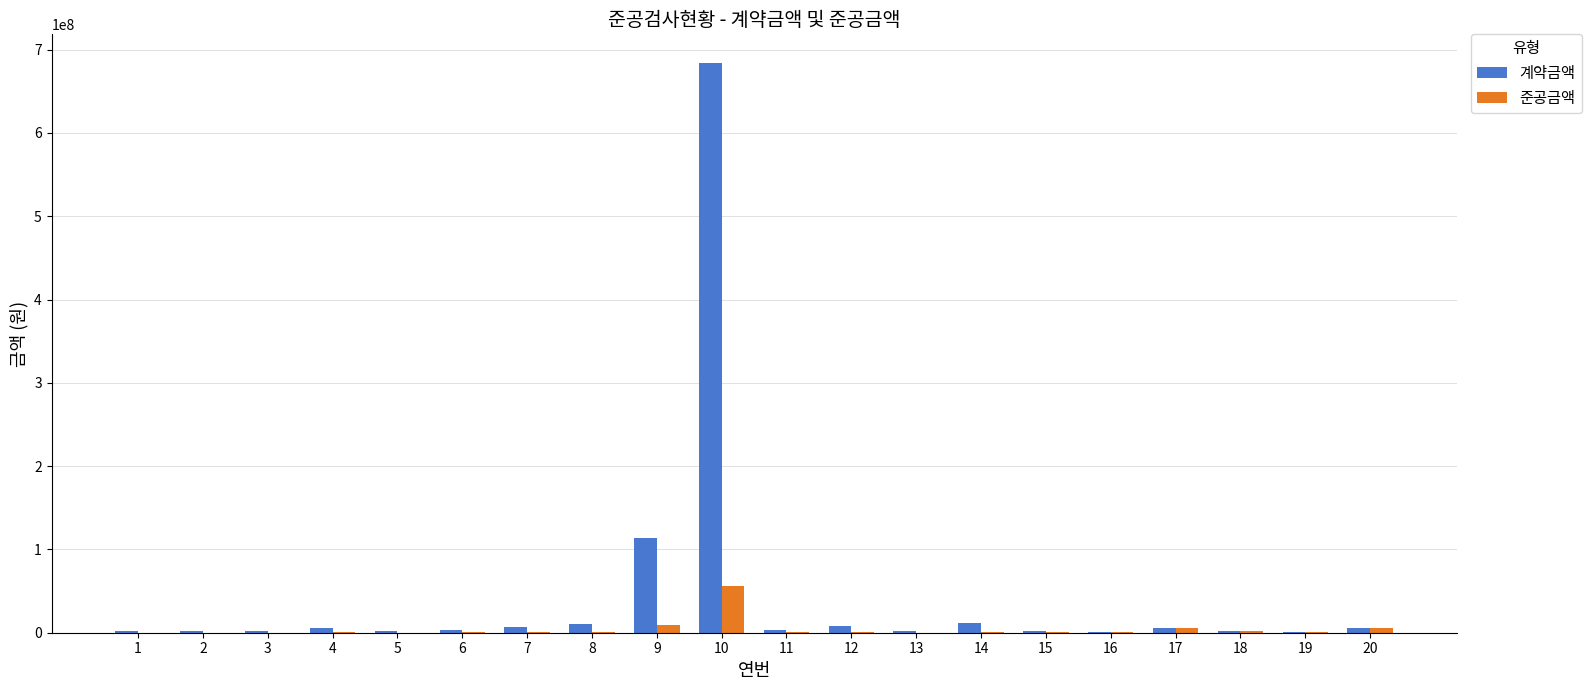

What is the maximum value shown in the chart?

684135900